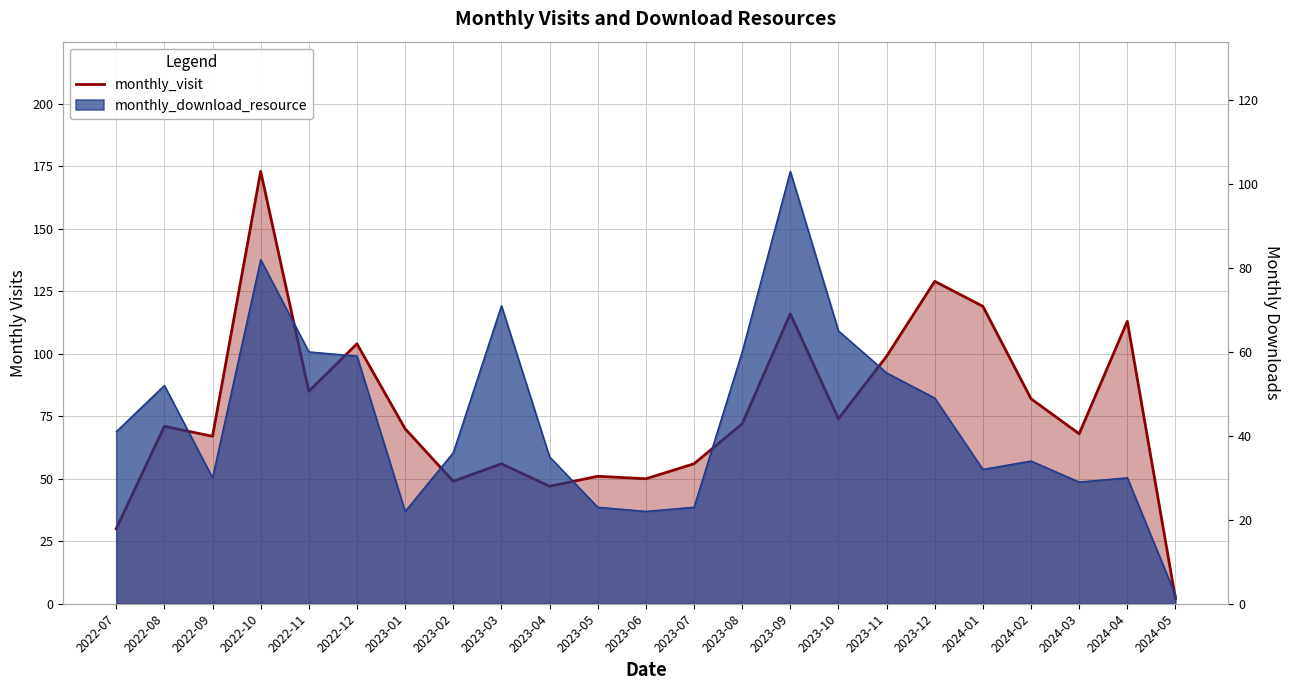

Does the chart have visible grid lines?

Yes